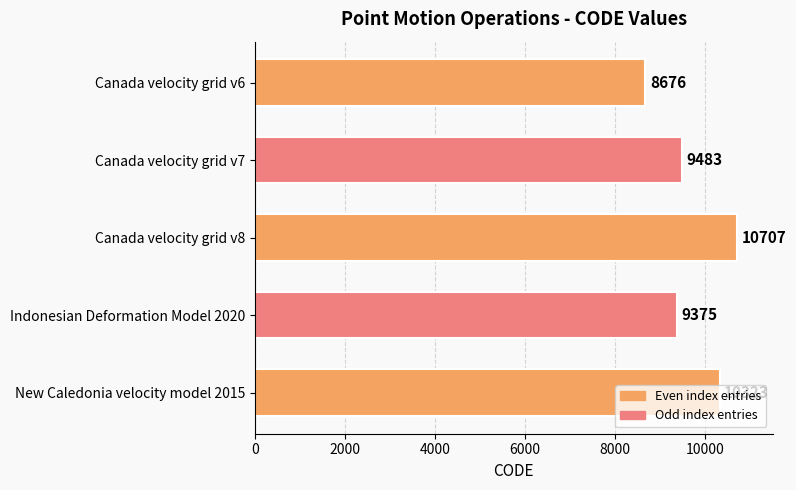

What is the difference between the second highest and second lowest values?

948